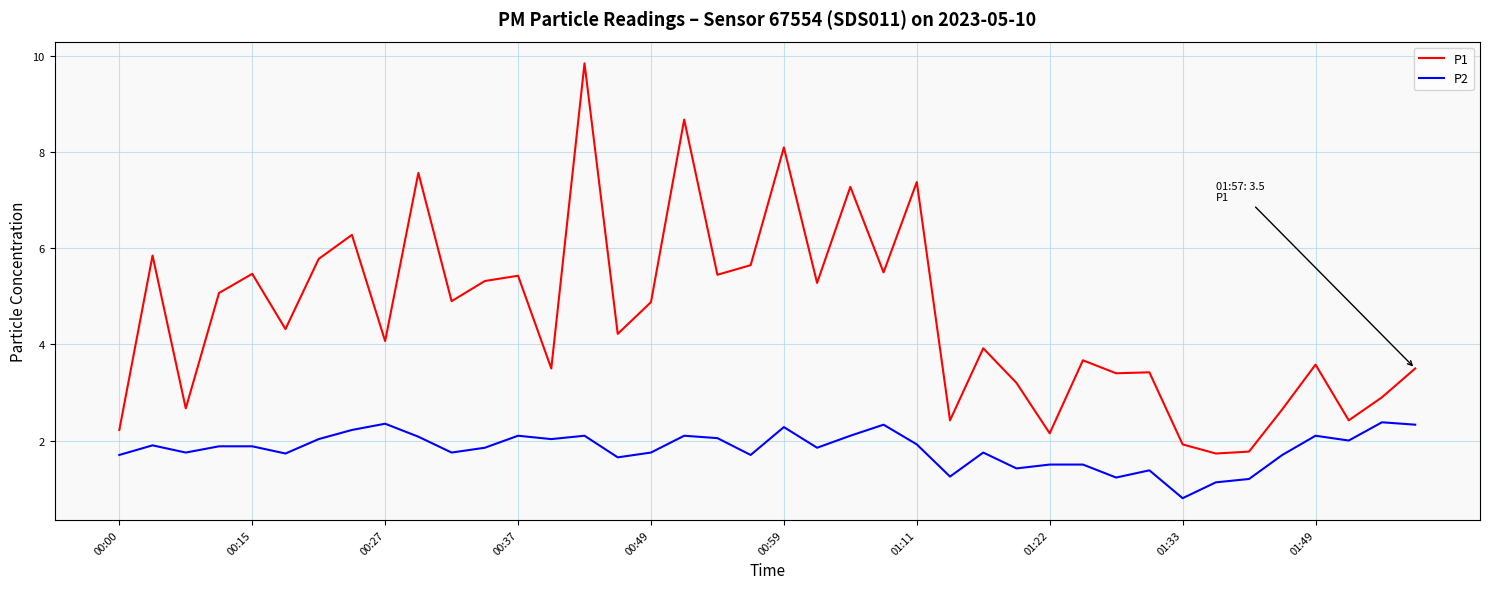

True or false: P1 has more than 1 interior local peaks.

True